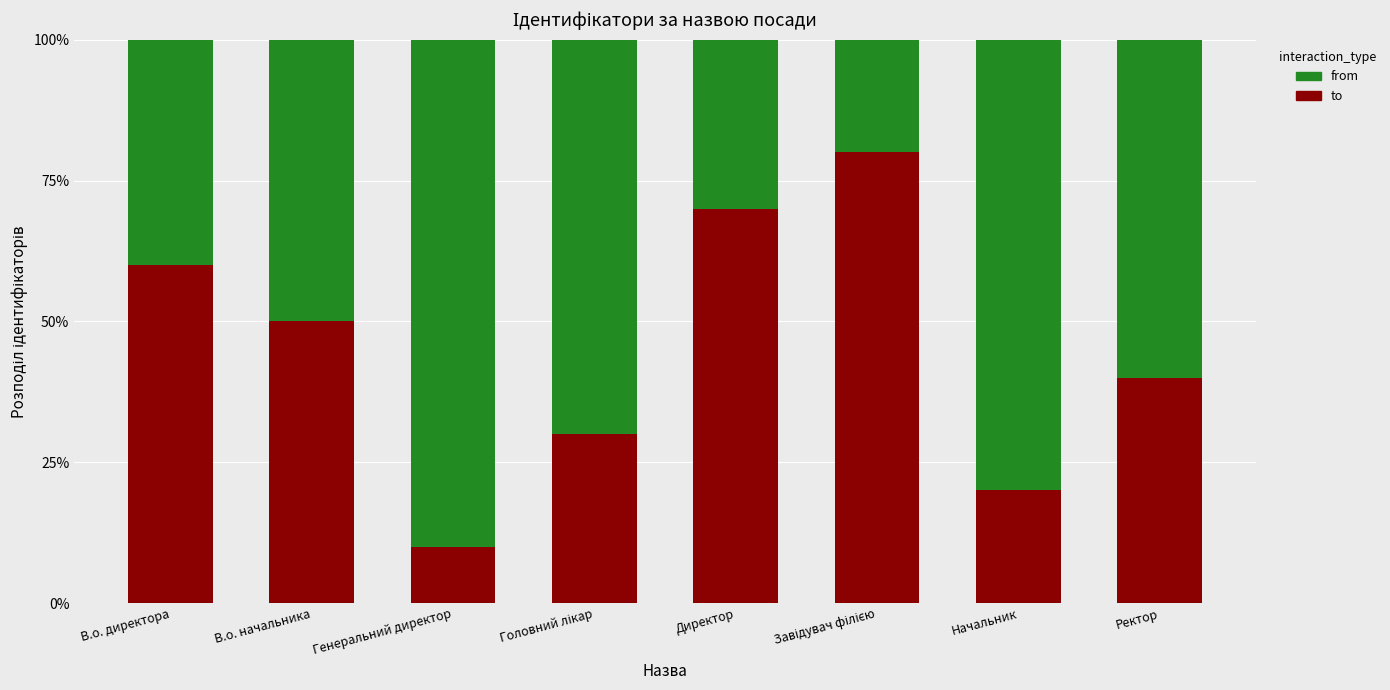

What is the difference between the to values at В.о. директора and Генеральний директор?

50